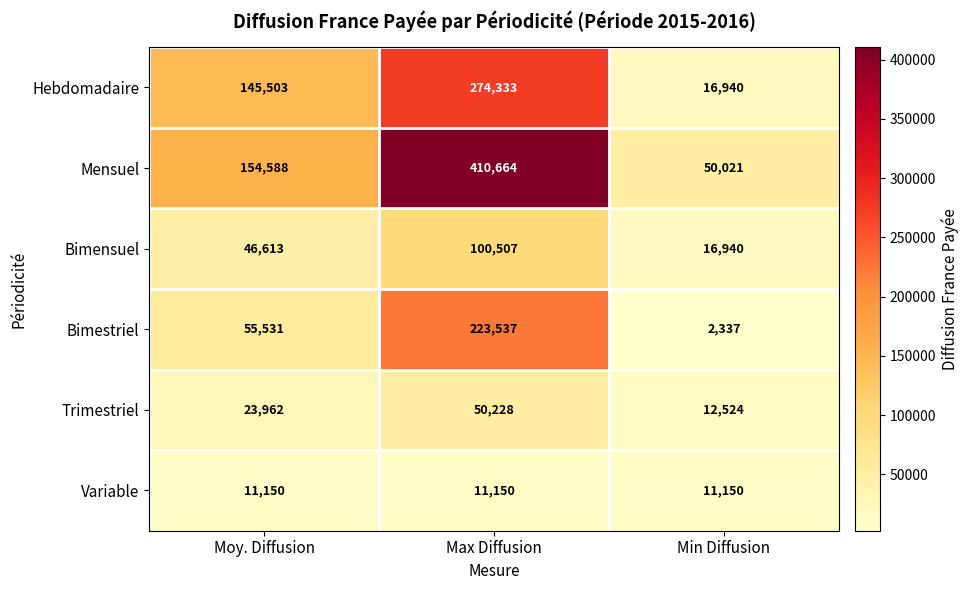

What is the difference between the maximum and second lowest values in the Bimensuel series?

53894